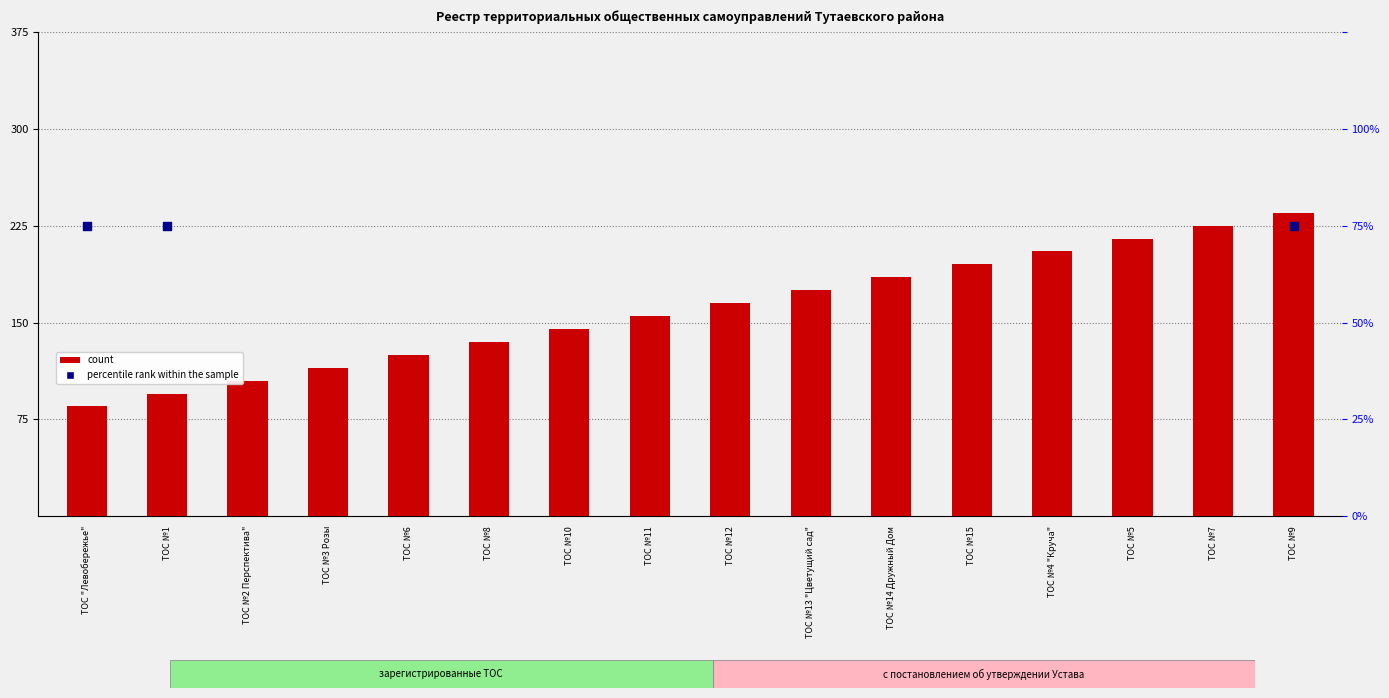

What is the change in value from ТОС №8 to ТОС №14 Дружный Дом?

+50